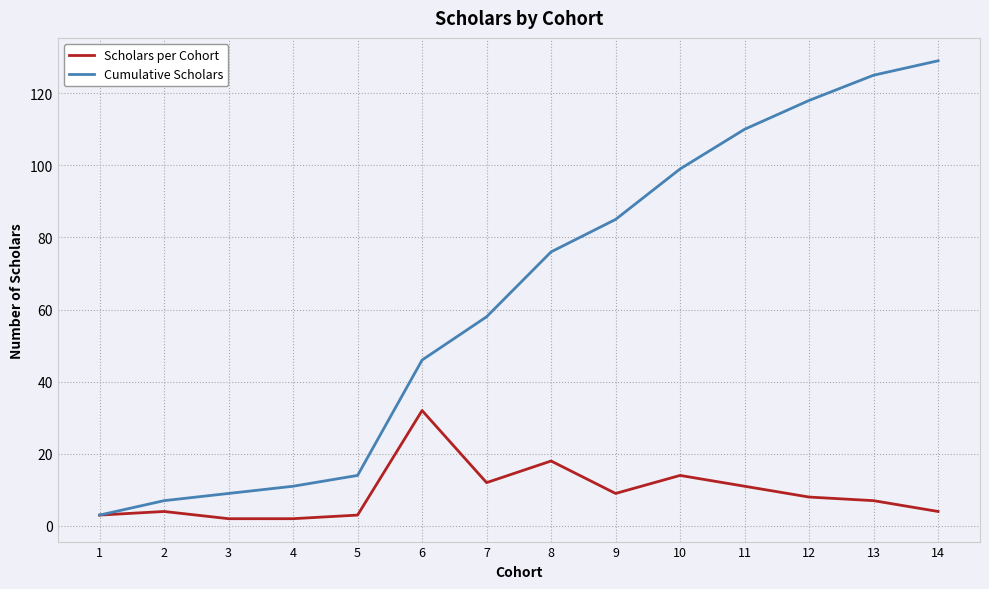

What is the maximum value shown in the chart?

129